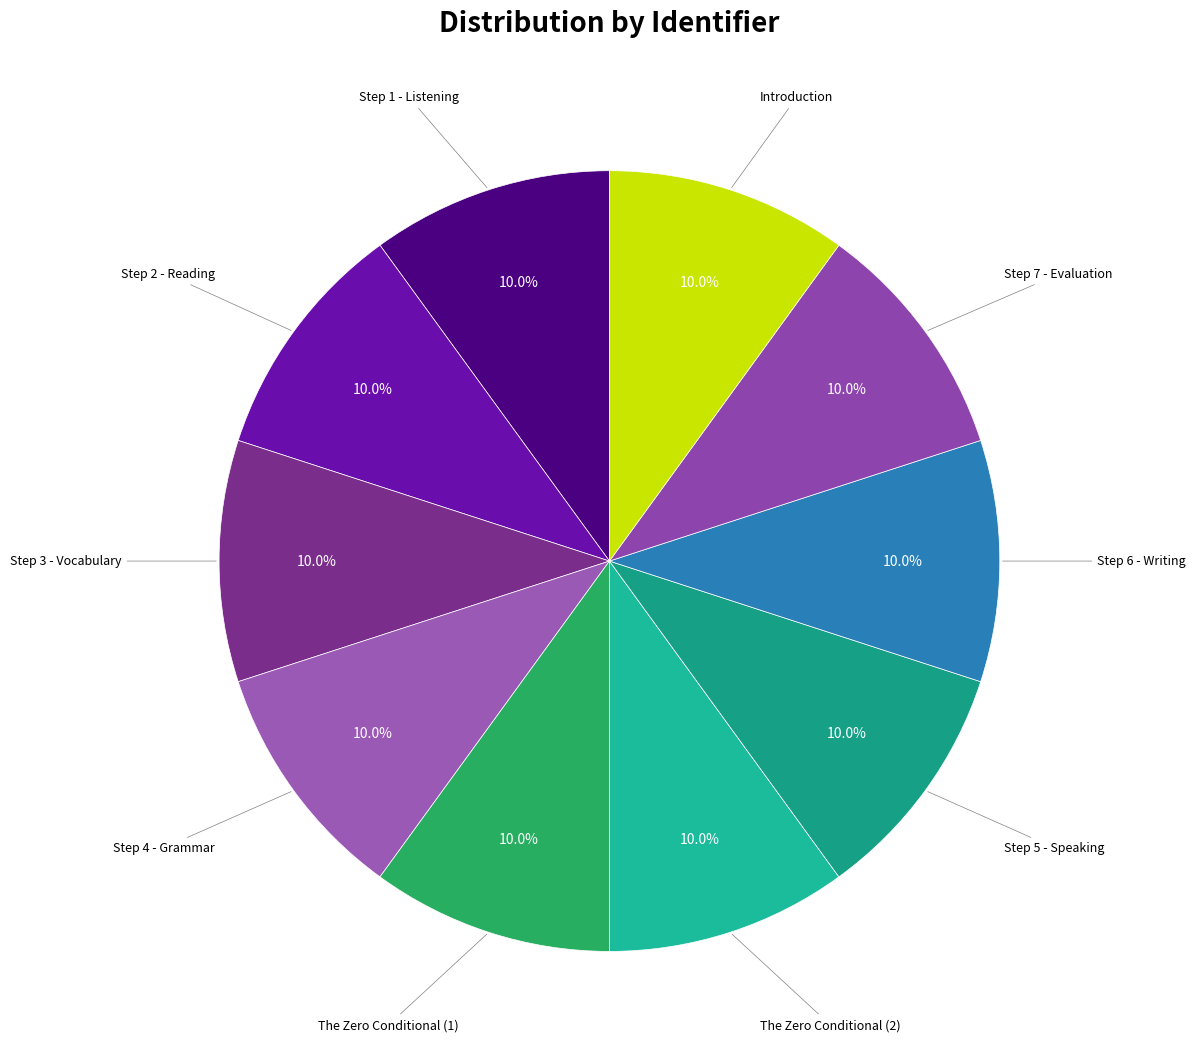

Rank the categories by value from lowest to highest.

Introduction, Step 1 - Listening, Step 2 - Reading, Step 3 - Vocabulary, Step 4 - Grammar, Step 5 - Speaking, Step 6 - Writing, Step 7 - Evaluation, The Zero Conditional (1), The Zero Conditional (2)